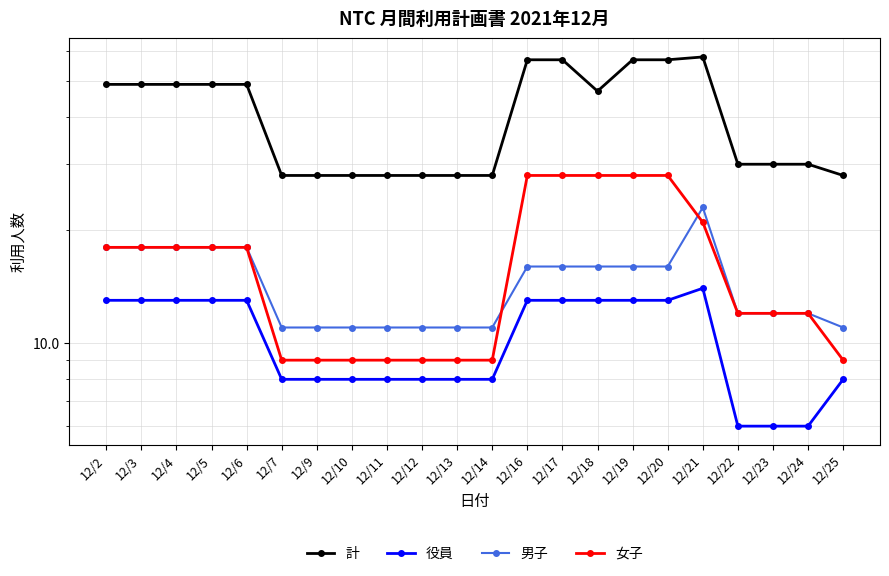

True or false: 男子 has a value of 30 at 12/2.

False